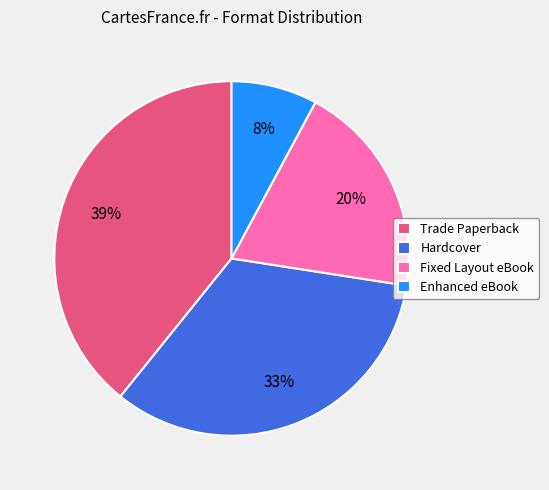

Combined, do Fixed Layout eBook and Hardcover account for over 50%?

Yes